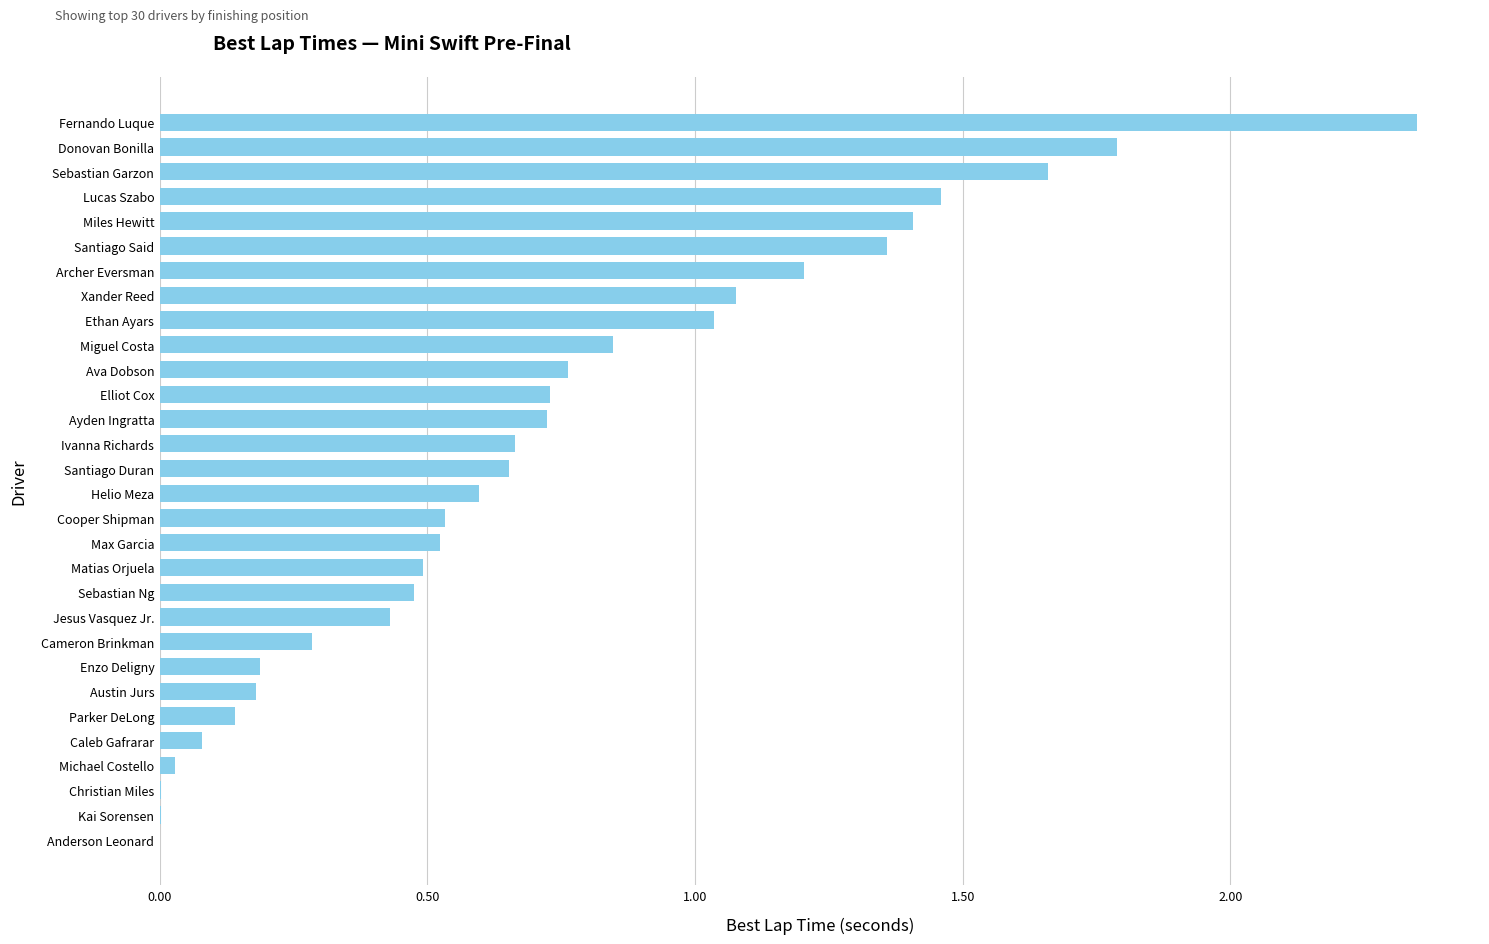

What is the sum of all values?

21.7